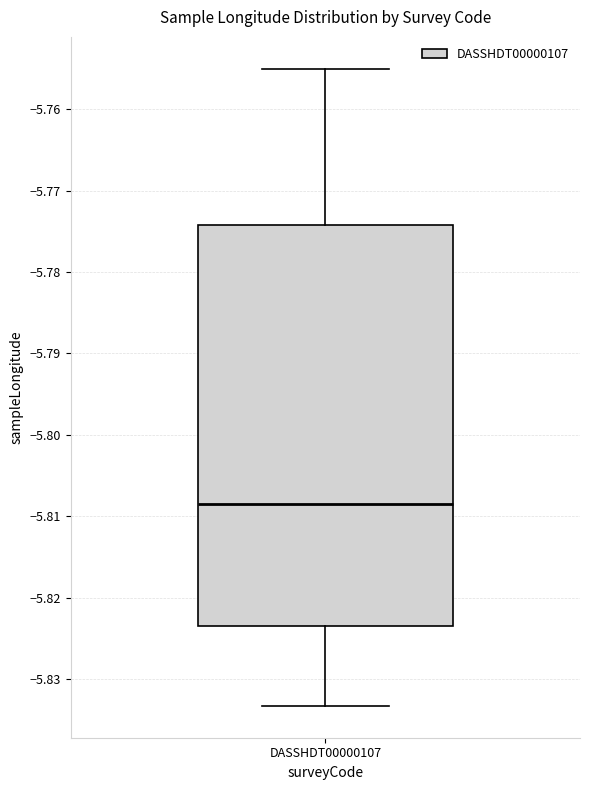

Read this box plot against the y-axis: the position of the median line, the range covered by the box, and the ends of both whiskers. The values are not printed on the chart, so give them approximately, as read against the axis.

median -5.808, box -5.824 to -5.774, whiskers -5.833 to -5.755